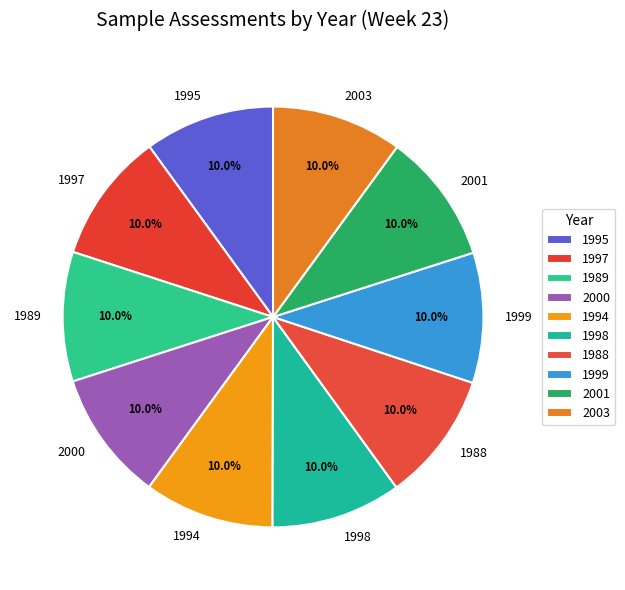

Is there a majority slice in this chart?

No